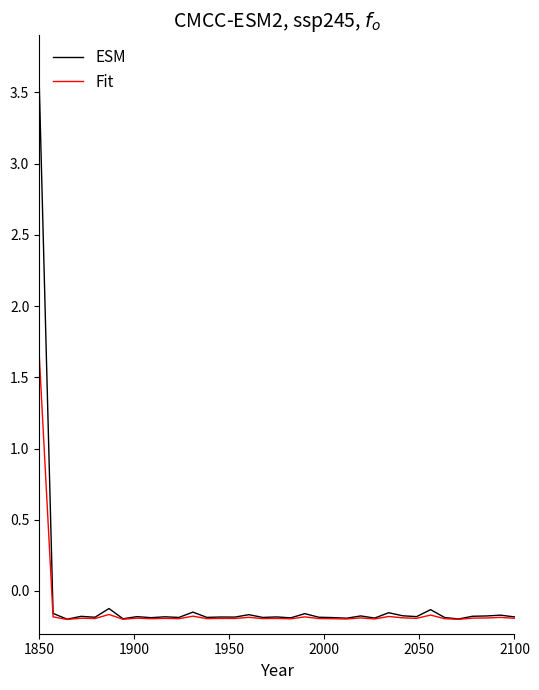

Count the number of data series in this chart.

2